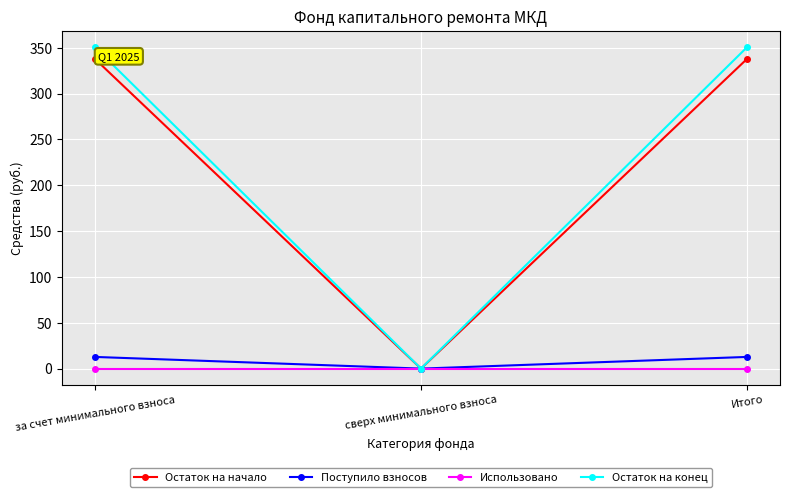

The Остаток на начало series shows 338.0 at Итого. True or false?

True